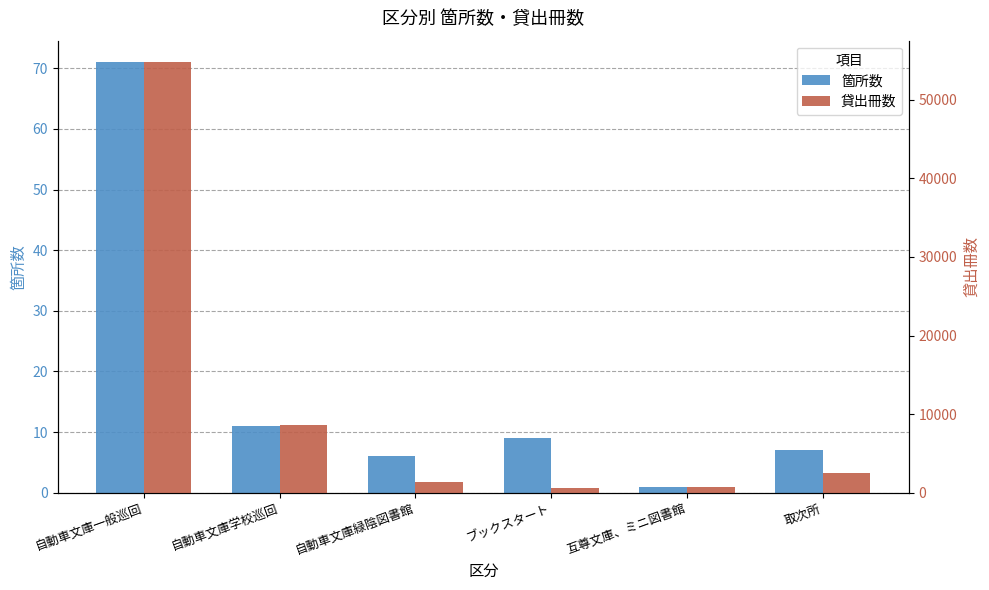

What is the difference between the maximum and minimum values in the 箇所数 series?

70